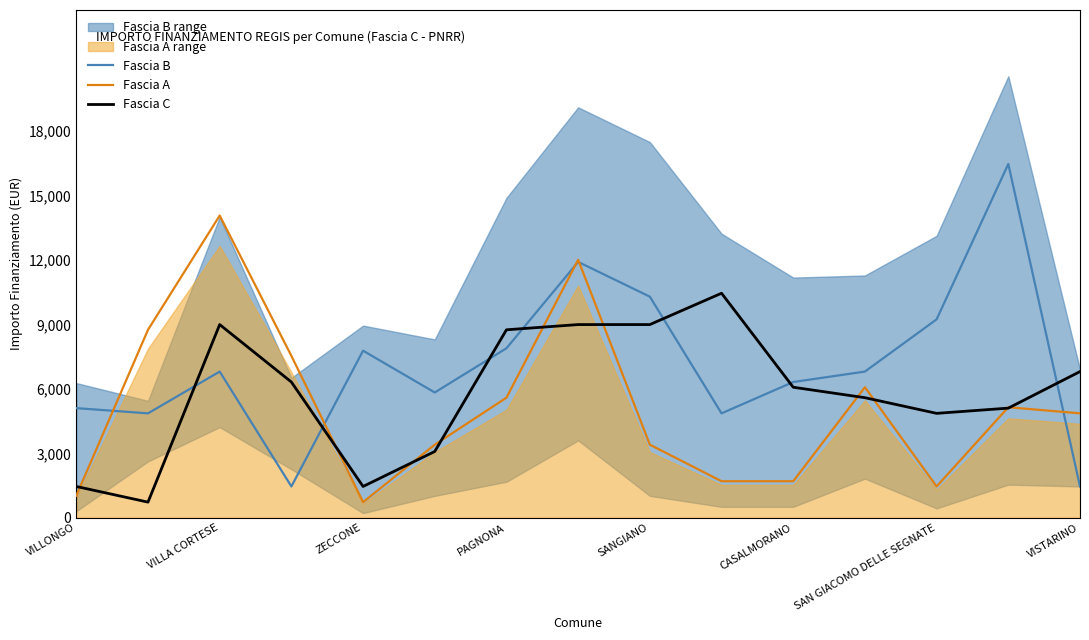

What are all the series names shown in the legend?

Fascia B, Fascia A, Fascia C